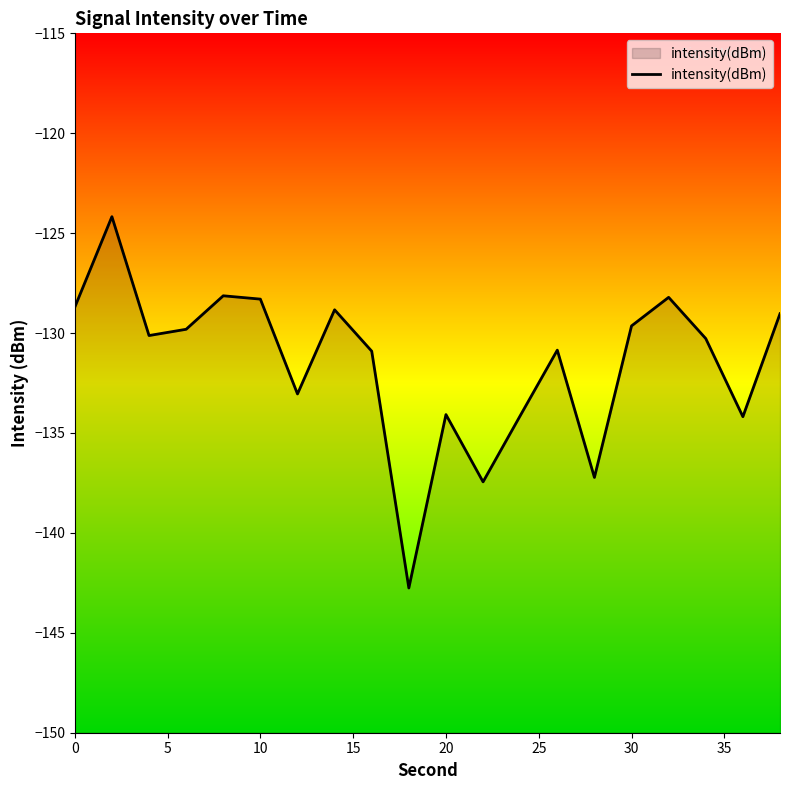

What is the greatest value displayed?

-124.2